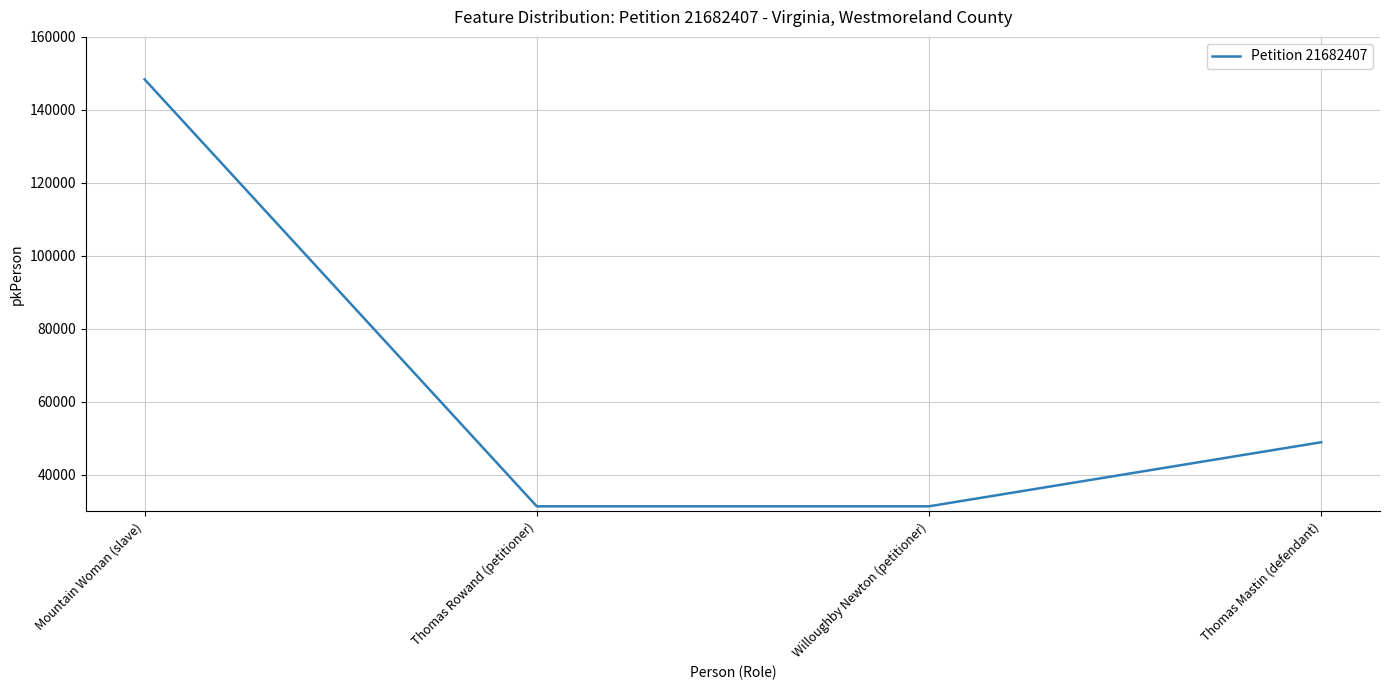

The chart shows a value of 31411 at Willoughby Newton (petitioner). True or false?

True